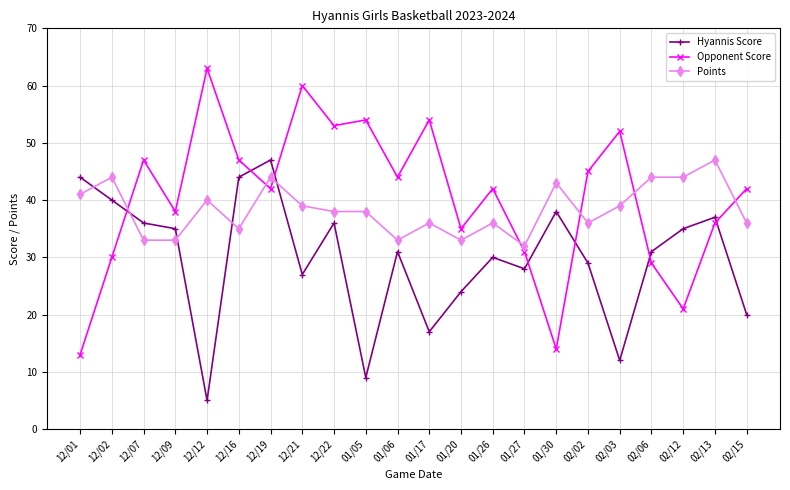

What is the difference between the Opponent Score values at 02/02 and 12/02?

15